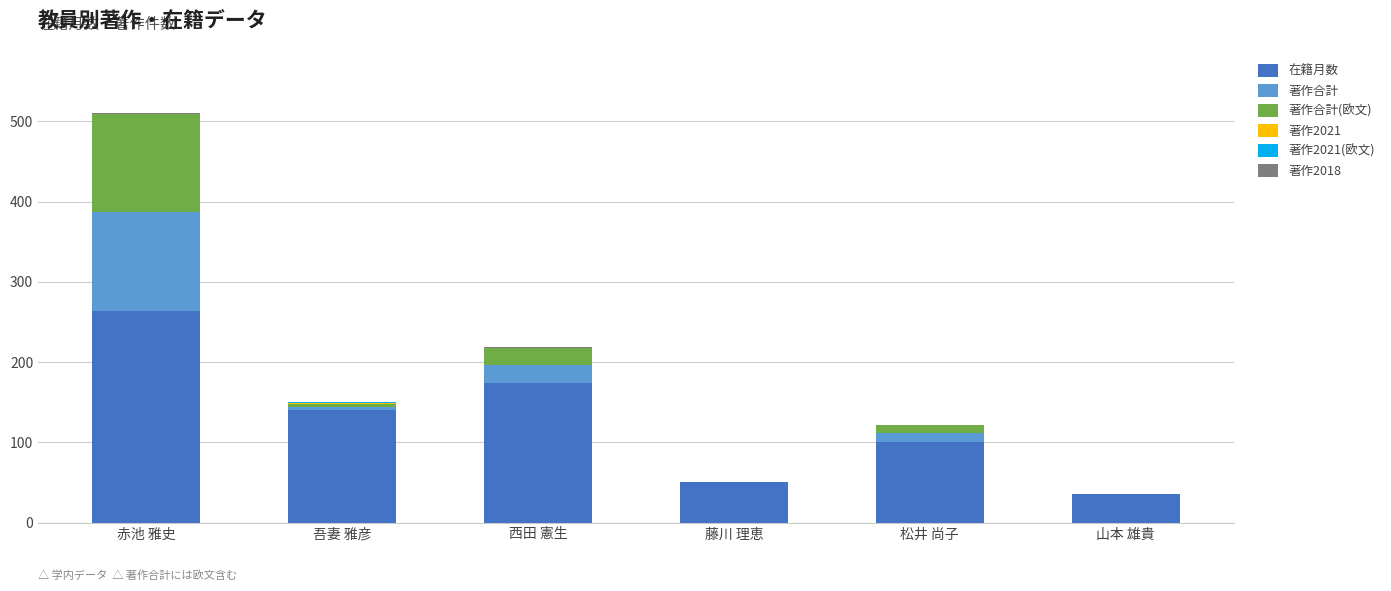

What is the sum of all 在籍月数 values?

764